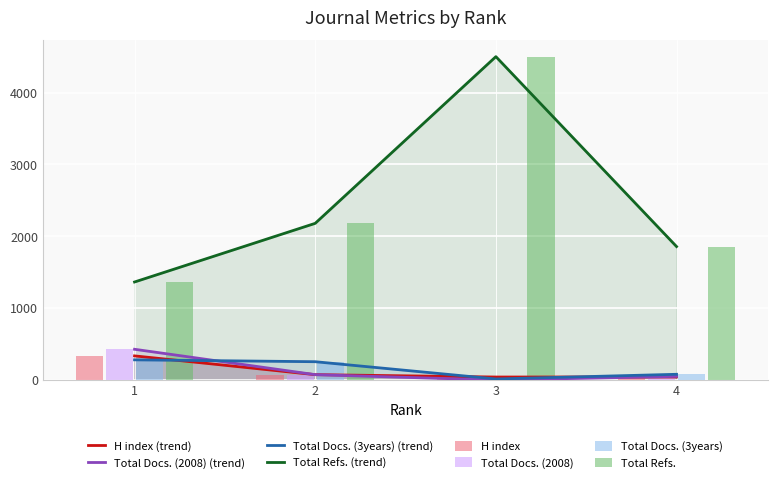

At which category is the sum across all series the highest?

3